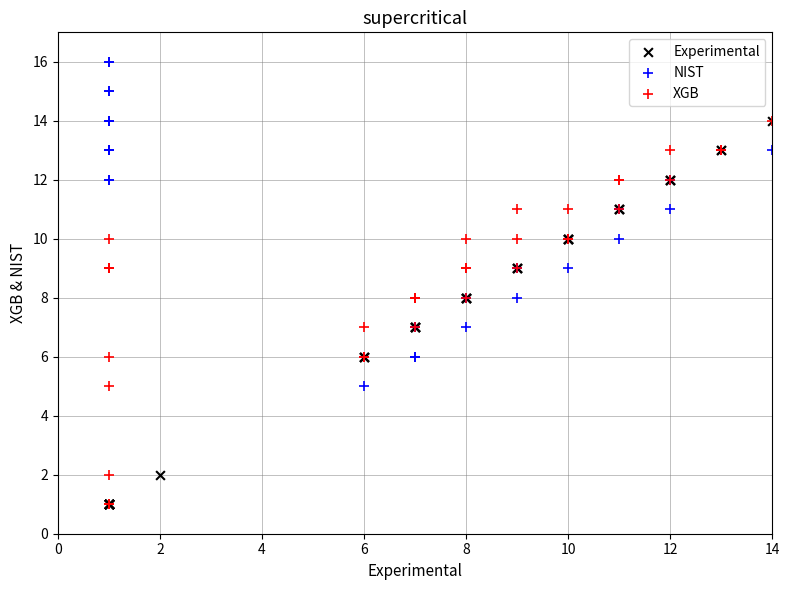

Which series reaches the maximum Y coordinate?

NIST